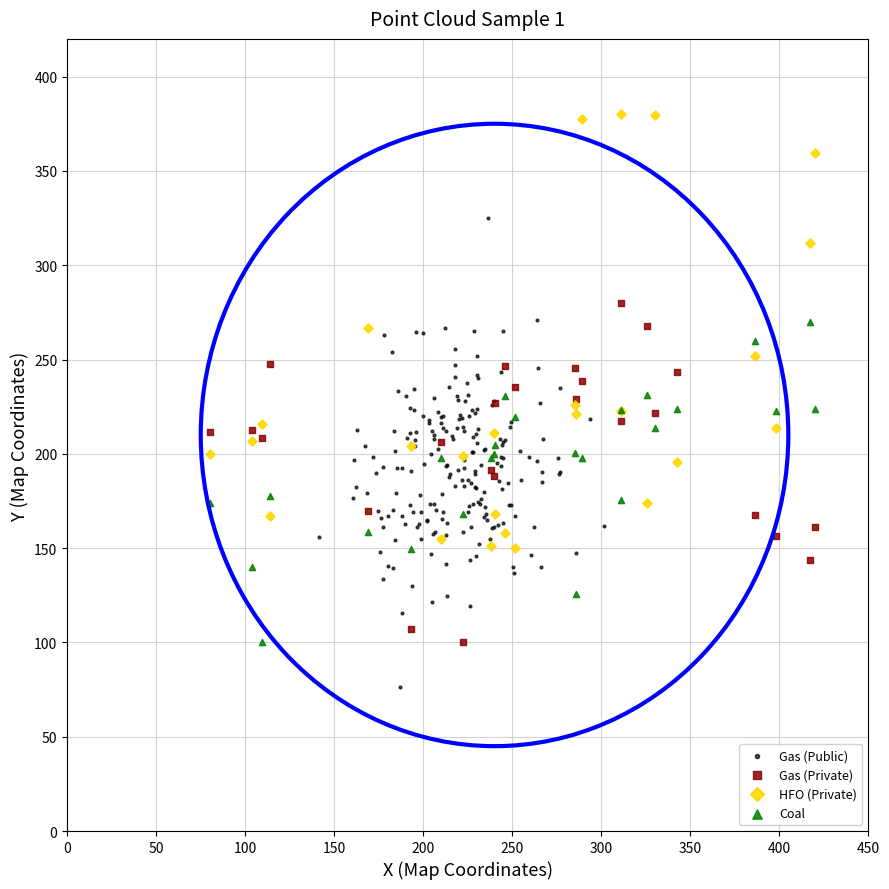

Which series contains the lowest Y value?

Gas (Public)